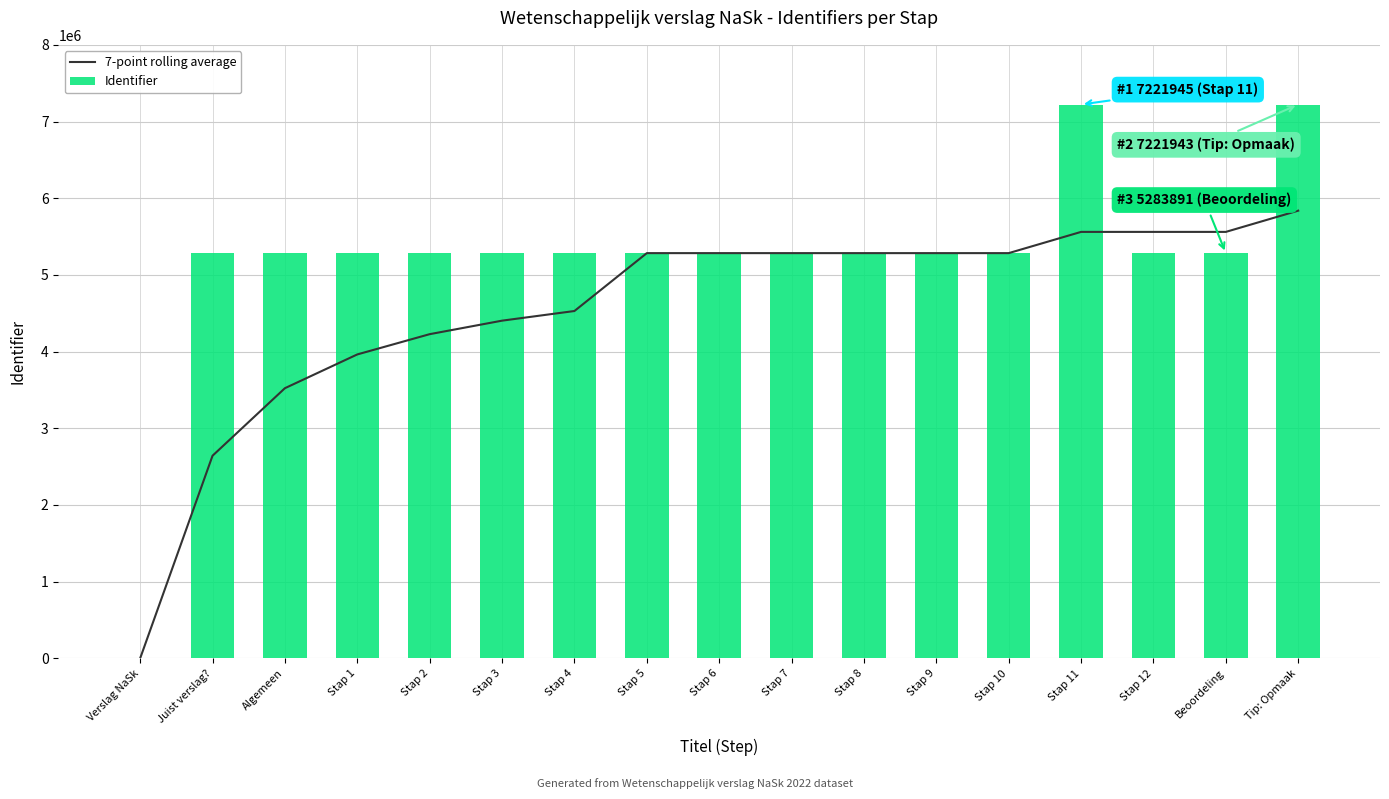

What is the label of the 5th bar from the left?

Stap 2